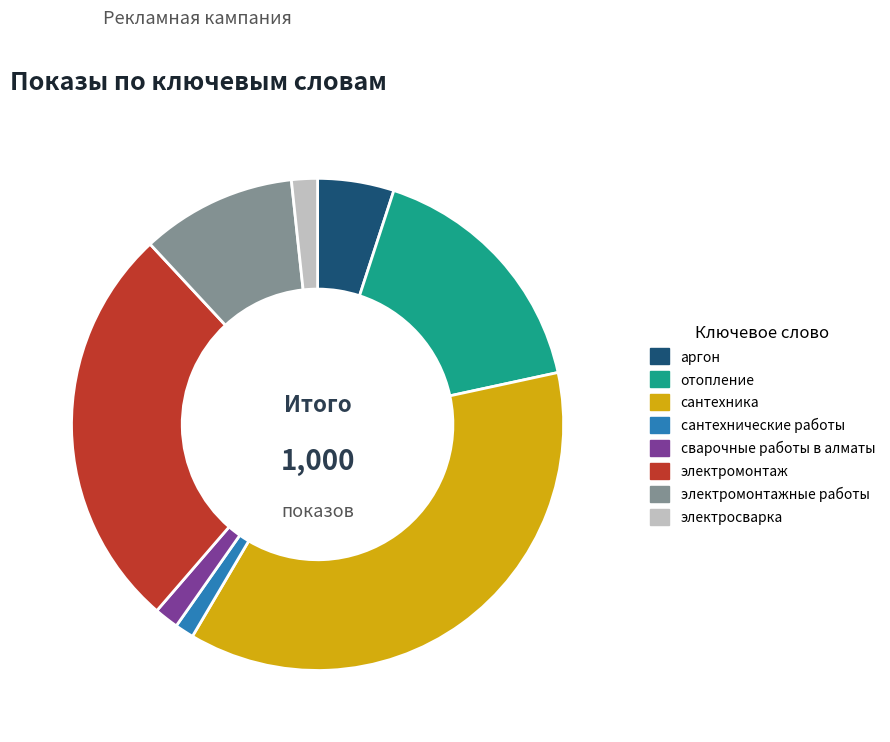

Which slice is the largest?

сантехника